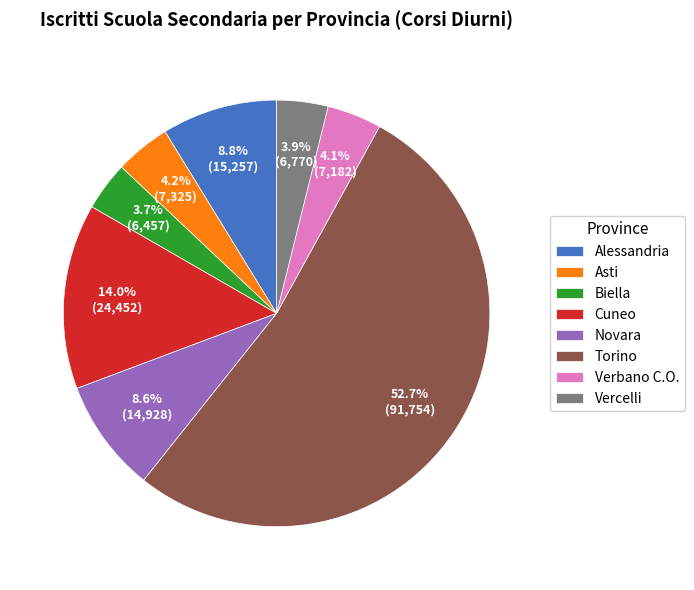

Which category accounts for the majority?

Torino